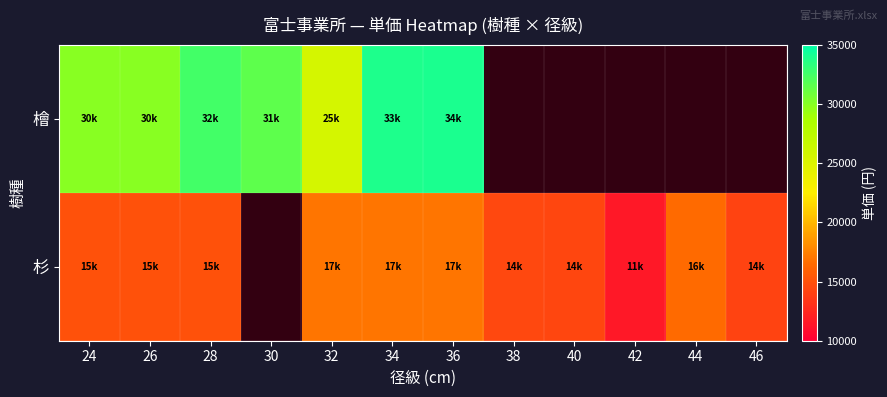

What is the difference between the maximum and minimum values in the 杉 series?

5480.0